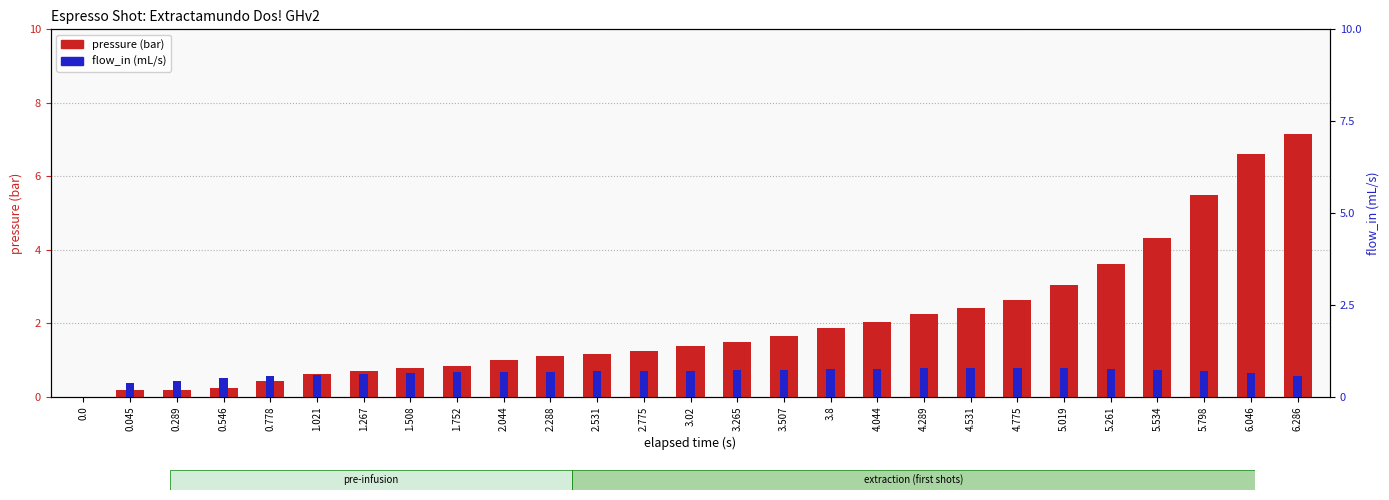

List the series in order of their peak value, lowest first.

pressure (bar), flow_in (mL/s)